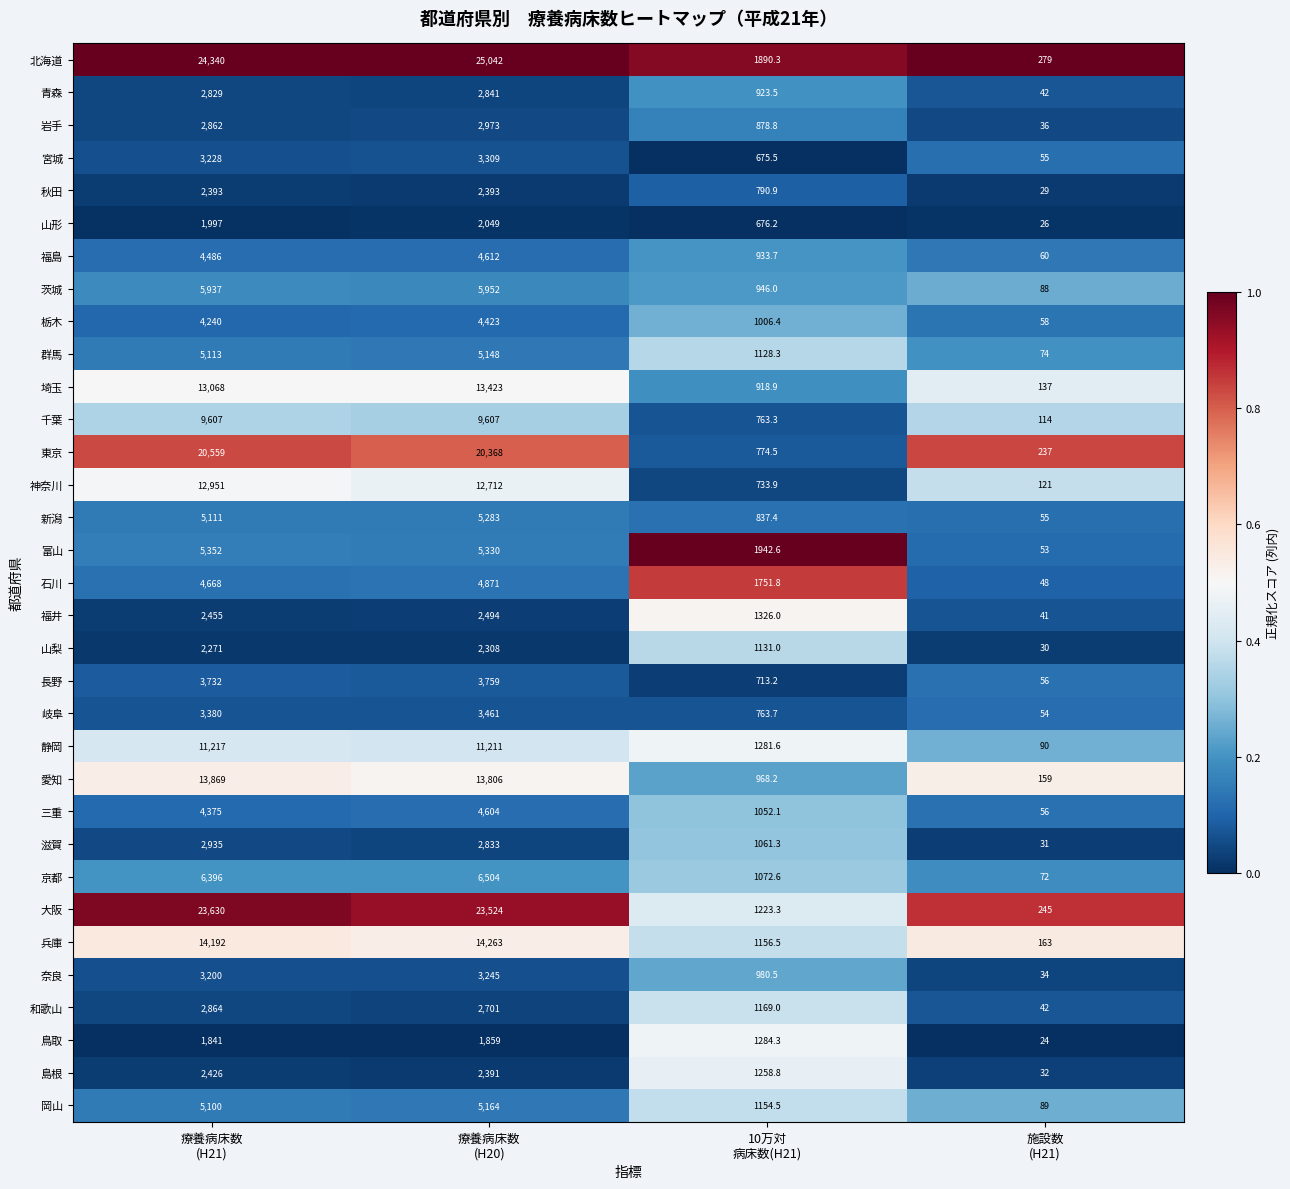

Which series has the largest total across all categories?

北海道